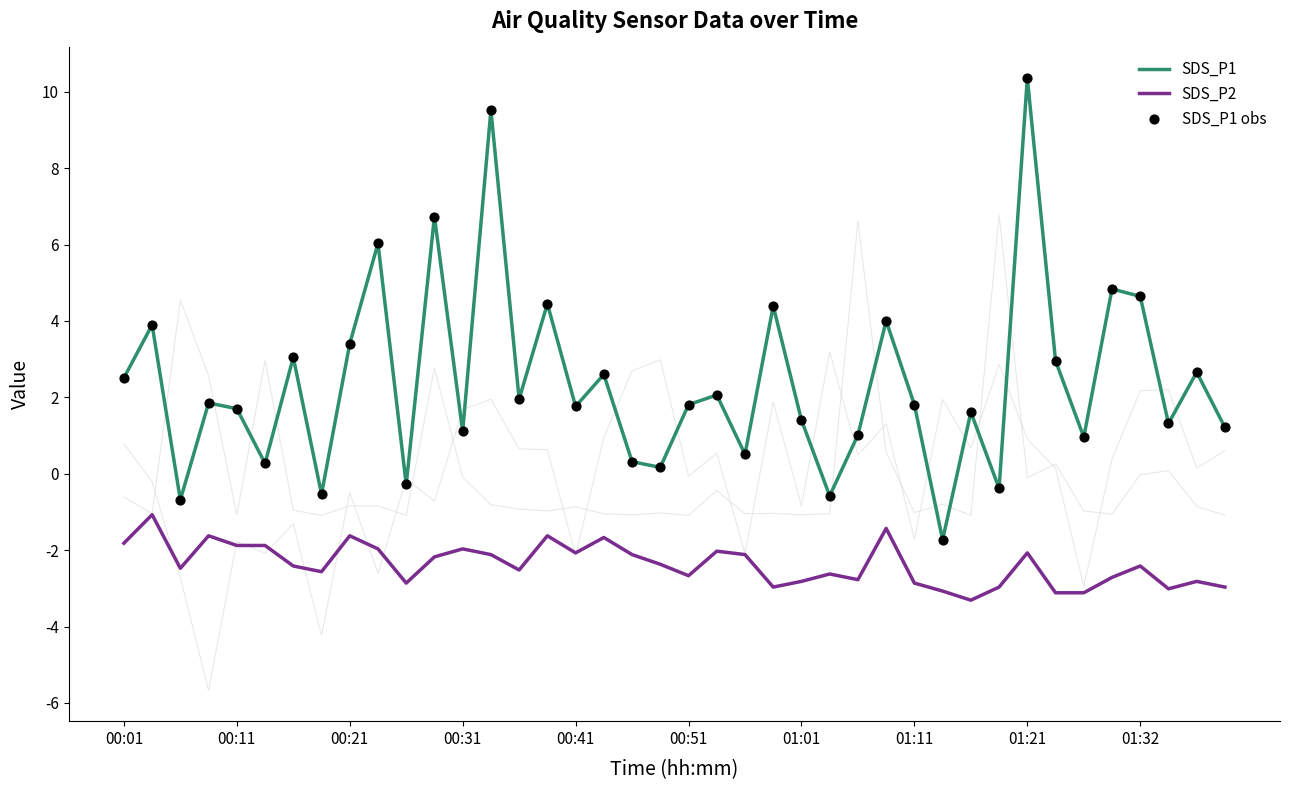

At how many categories does at least one series exceed 5?

4